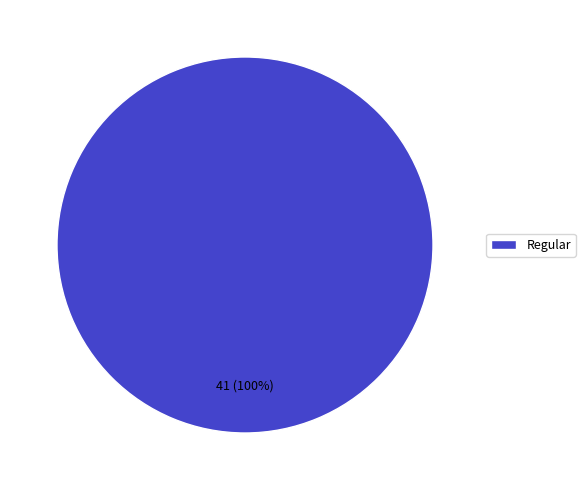

The Regular slice represents 88% of the pie. True or false?

False